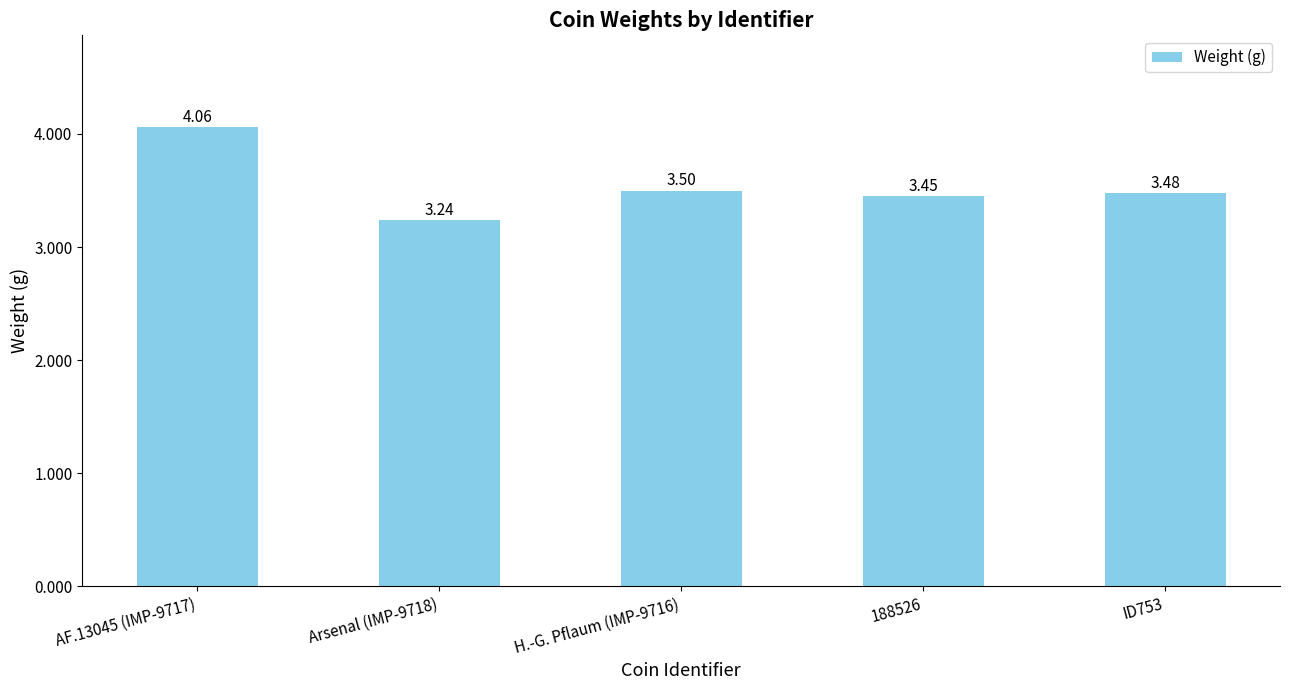

How many data points does each series have?

5